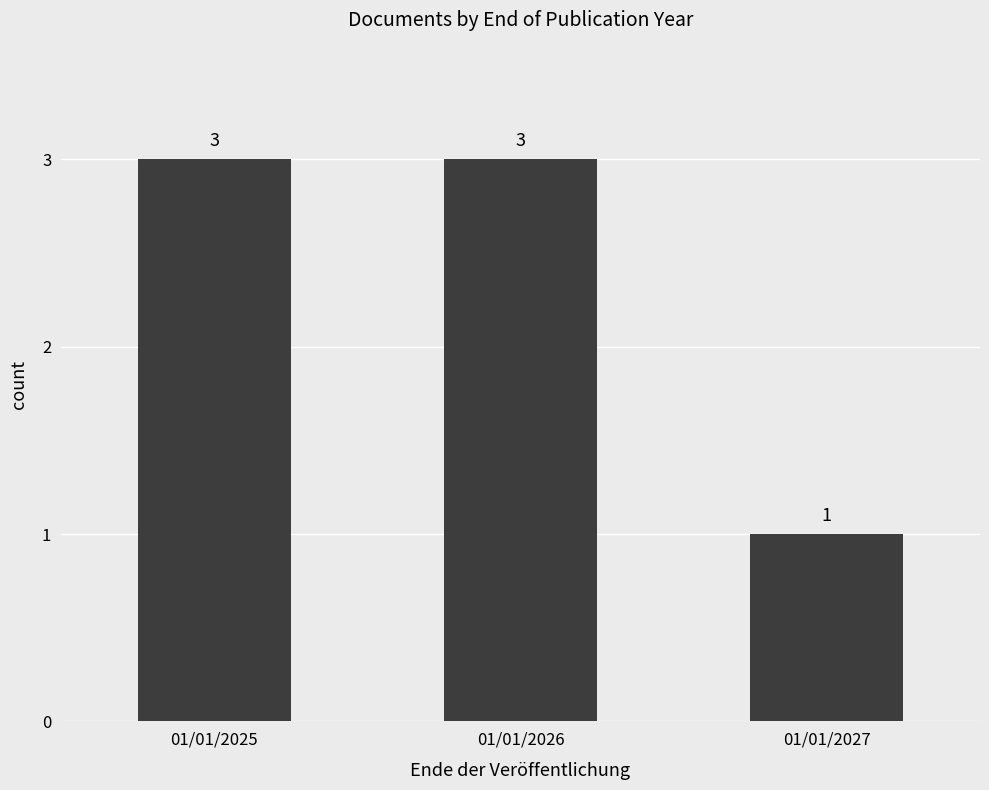

How many distinct data groups are displayed?

1